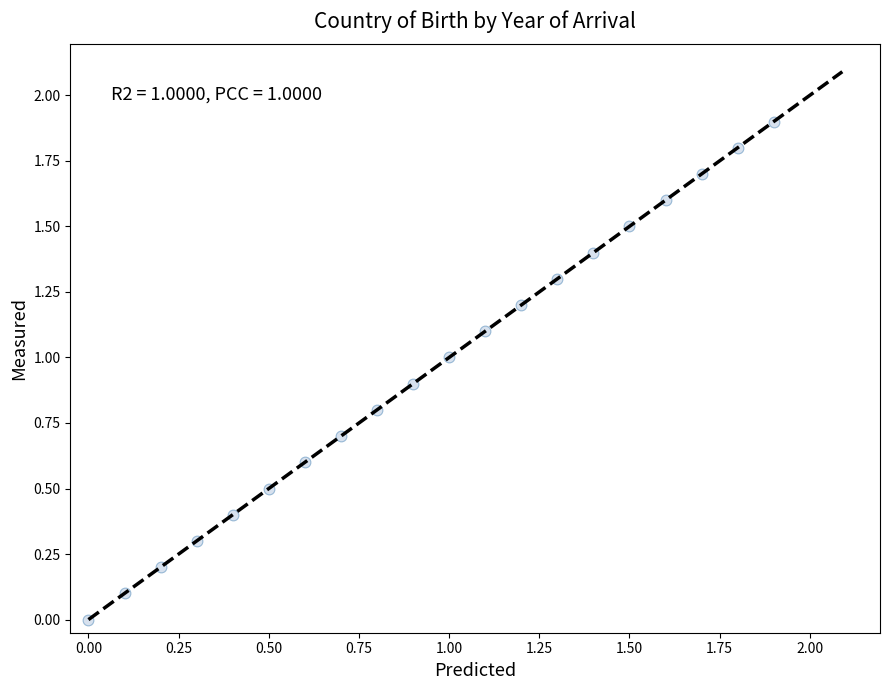

What is the range of Y values (max minus min)?

1.9